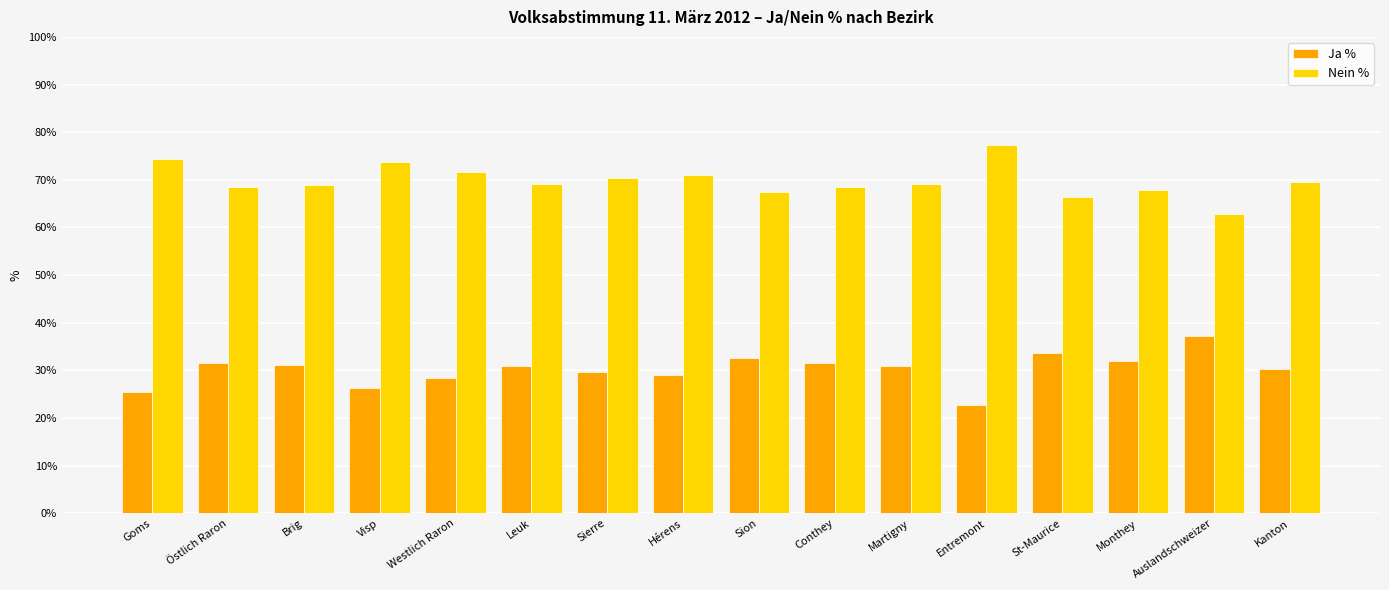

What is the spread (max minus min) of values at Westlich Raron?

43.3